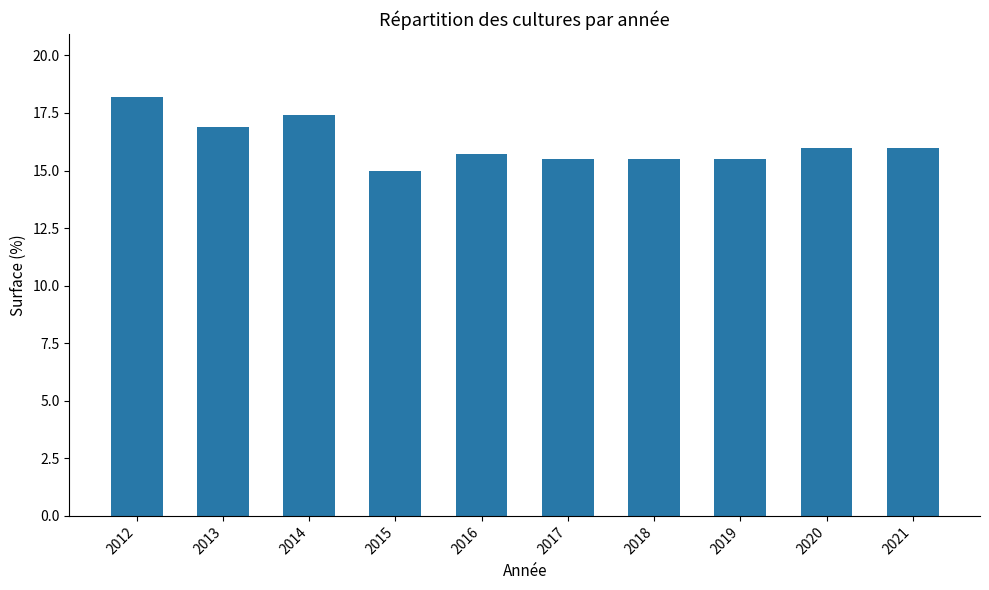

What is the value of the 6th bar from the left?

15.5